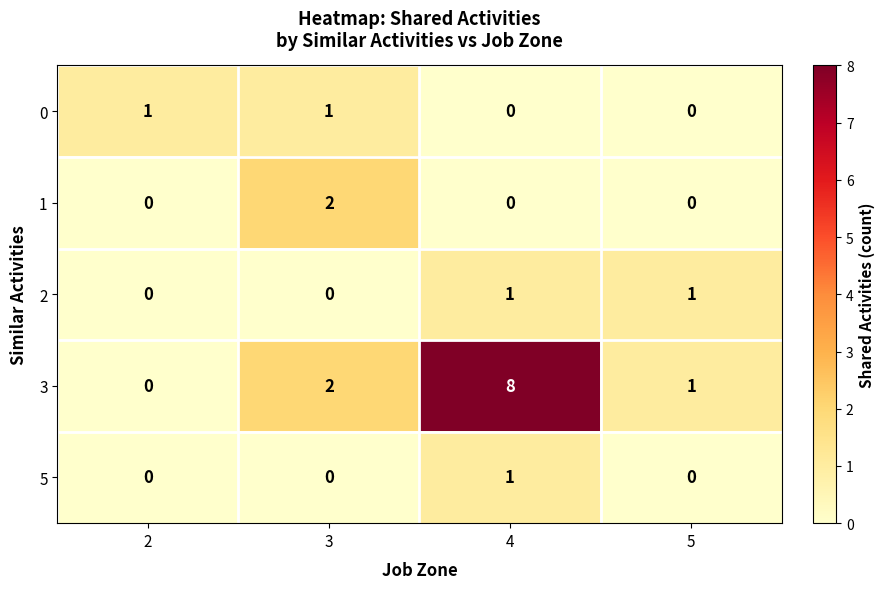

The 3 series shows 8 at 4. True or false?

True